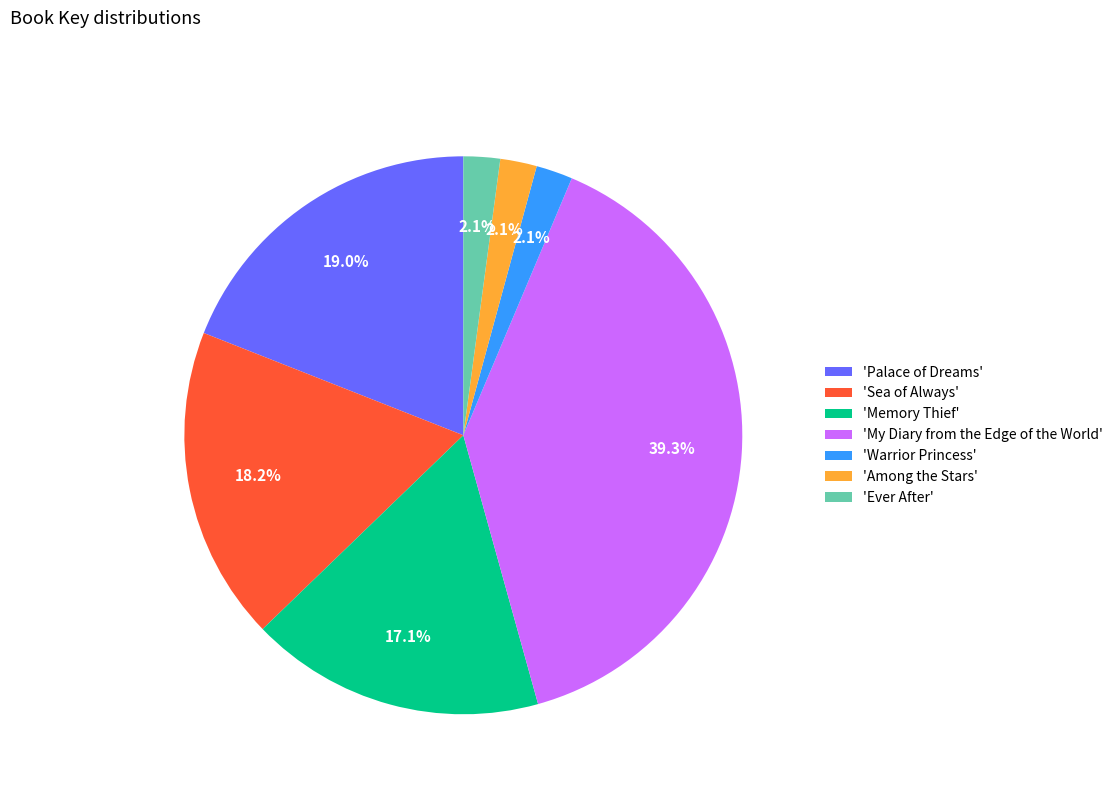

What percentage do 'My Diary from the Edge of the World' and 'Palace of Dreams' together represent?

58.4%